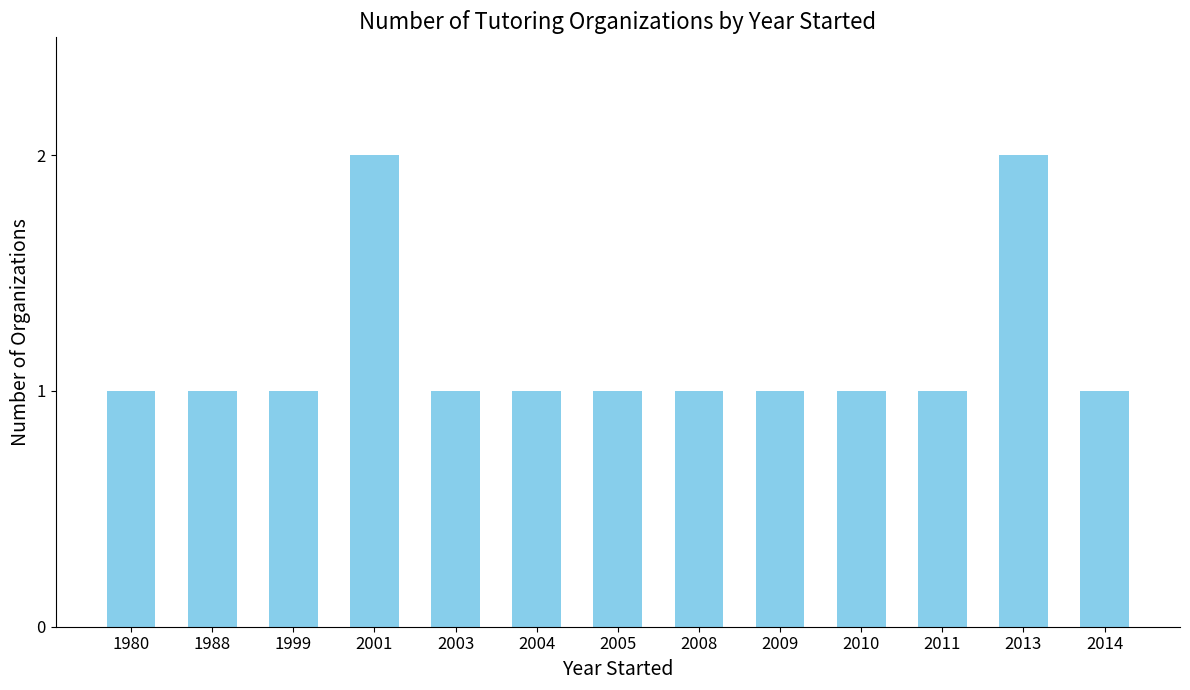

What is the difference between the maximum and second lowest values?

1